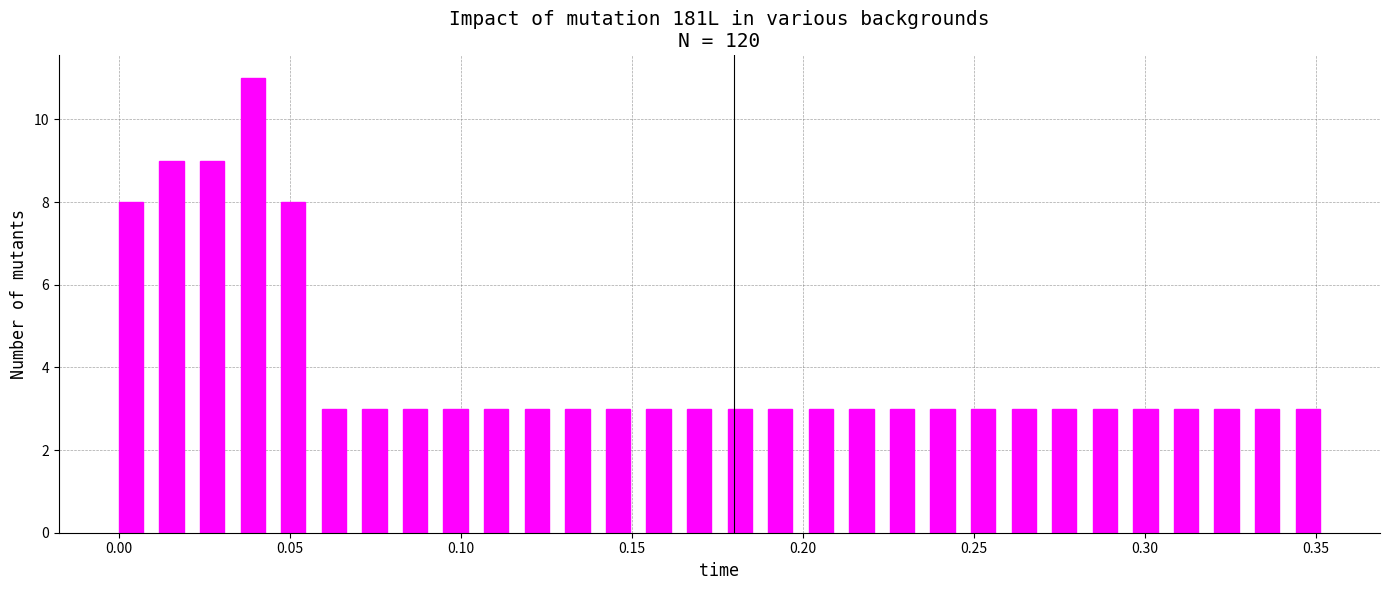

Read against the x-axis, roughly where is the centre of the tallest bar?

0.040